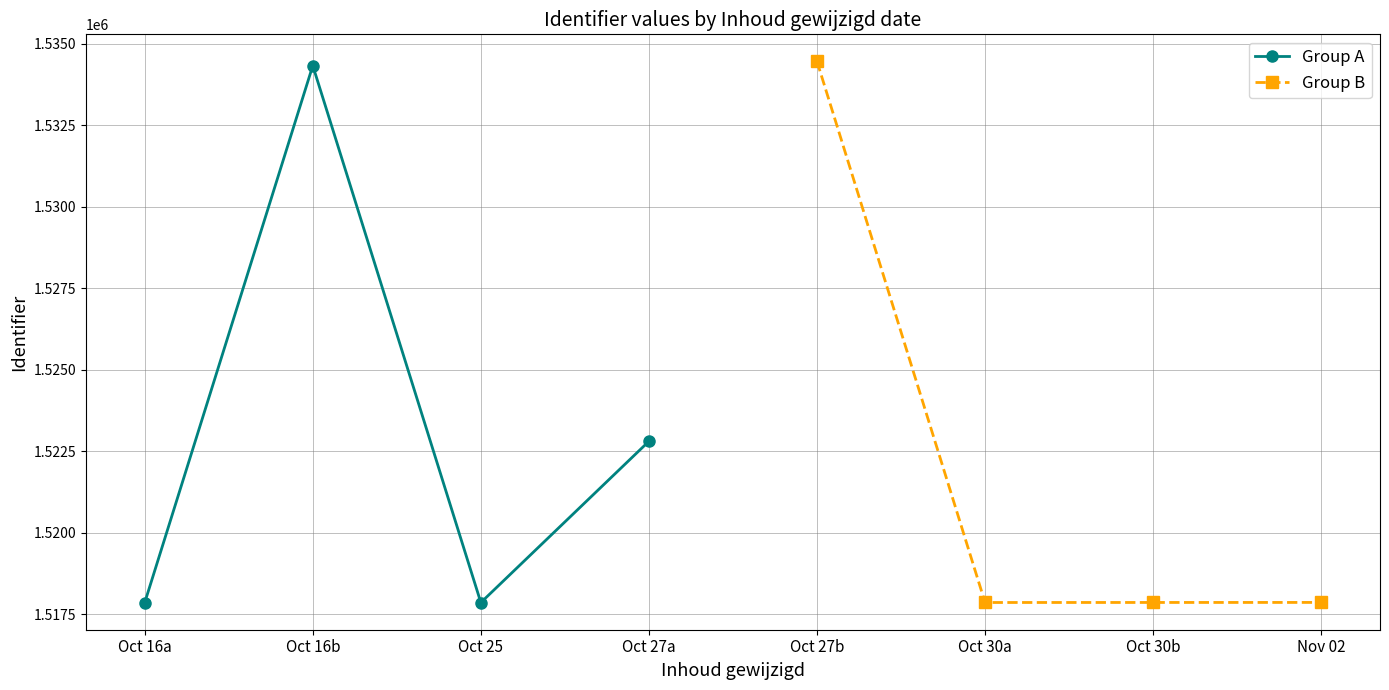

Does the chart have visible grid lines?

Yes